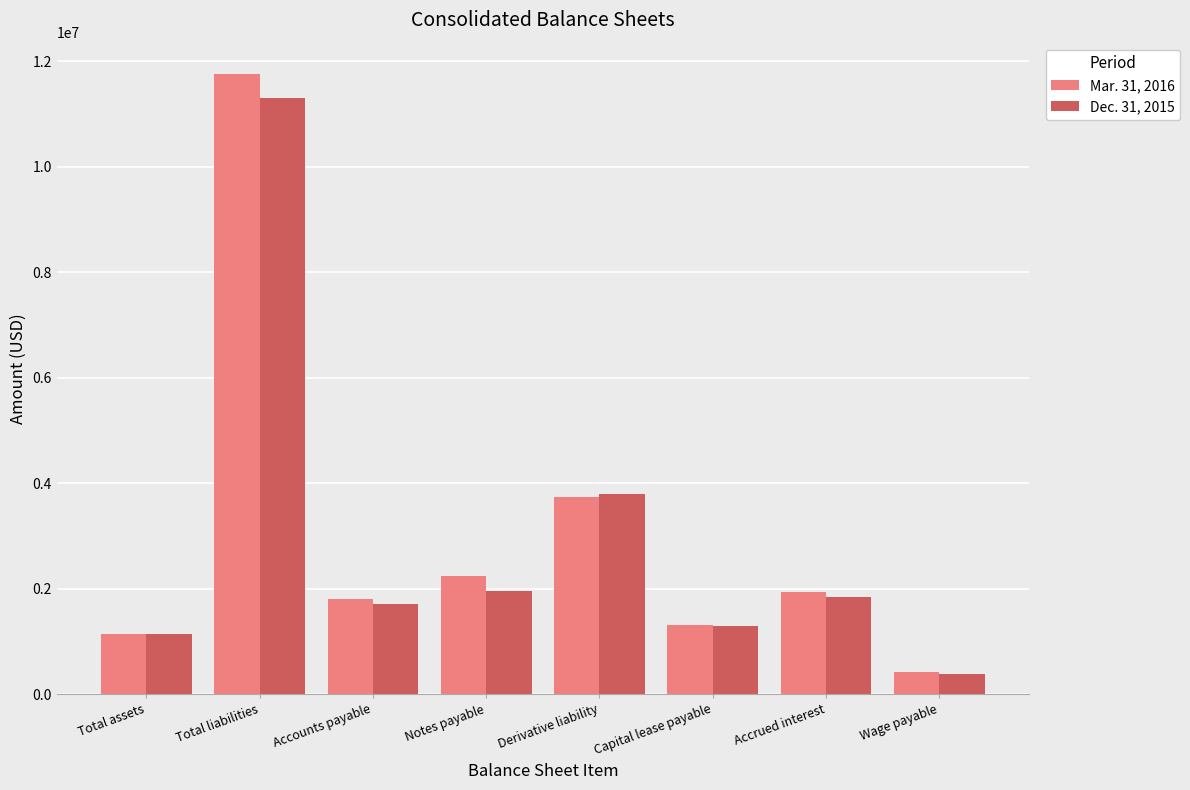

What is the label of the 3rd bar from the left?

Accounts payable